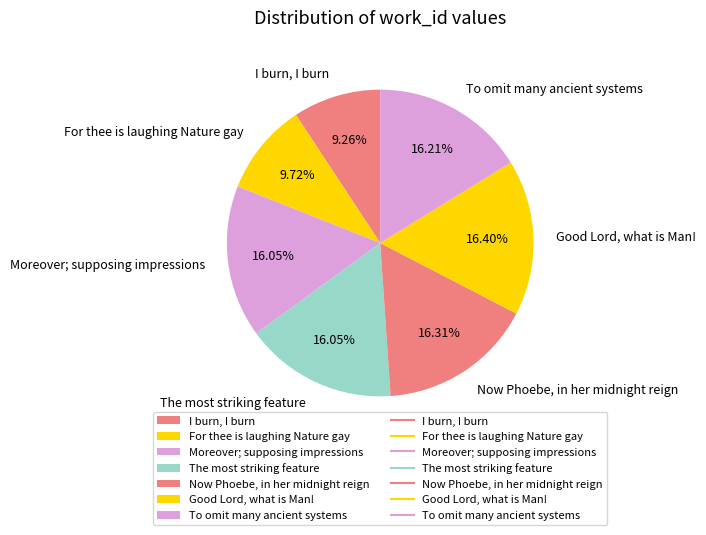

Do To omit many ancient systems and Good Lord, what is Man! together represent more than half of the pie?

No